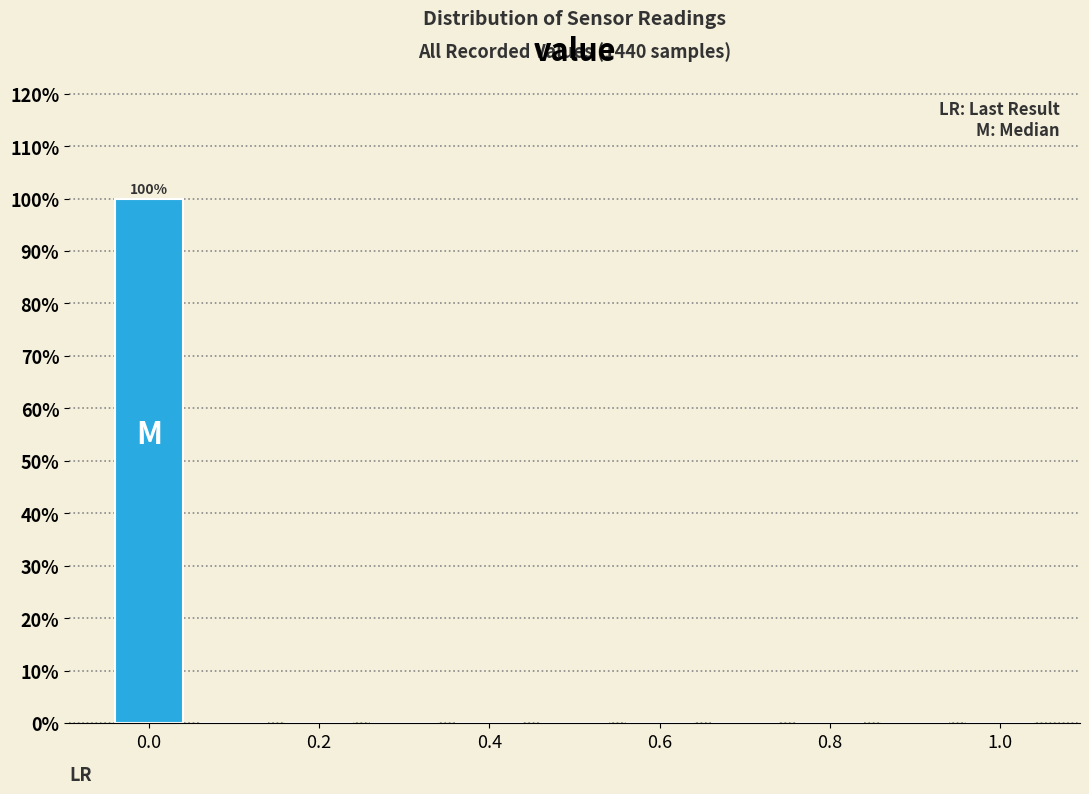

Which range on the x-axis has the tallest bar?

-0.05 to 0.05